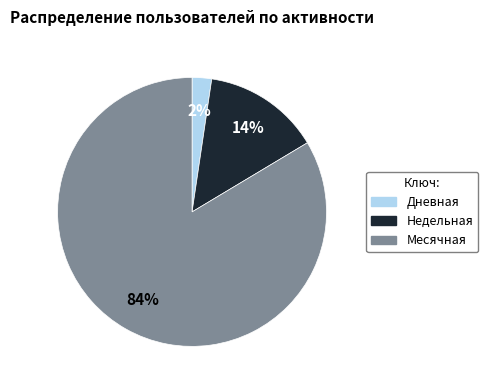

To the nearest percent, what is the average slice percentage?

33%